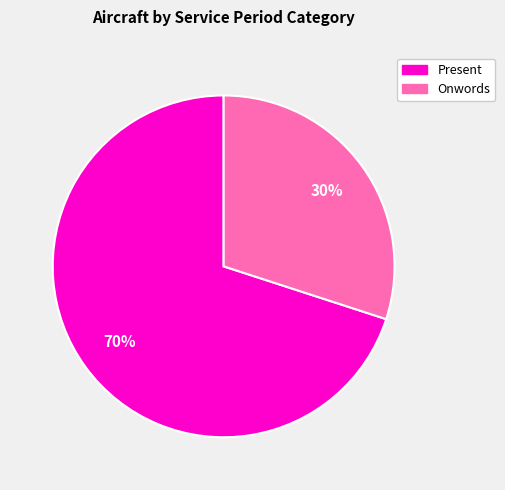

Rank the categories by value from highest to lowest.

Present, Onwords